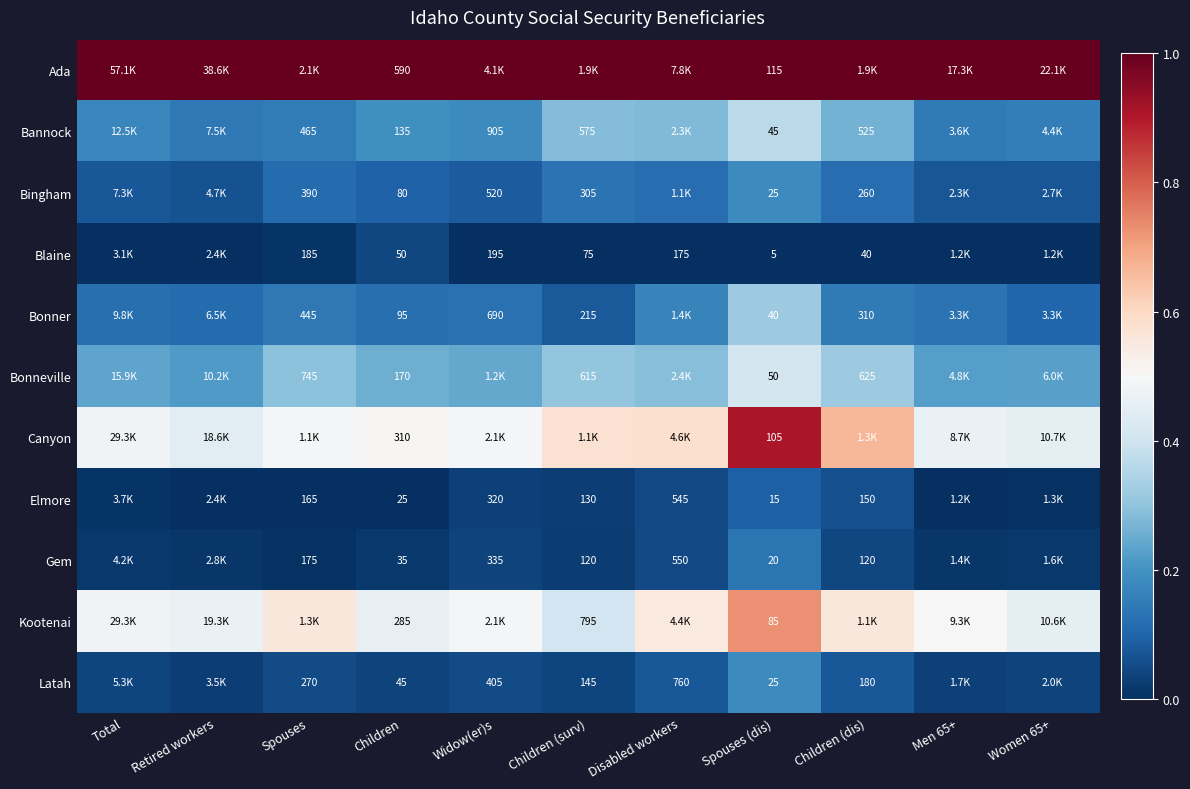

Is the value of Bannock at Spouses greater than the value of Bingham at Children (dis)?

Yes